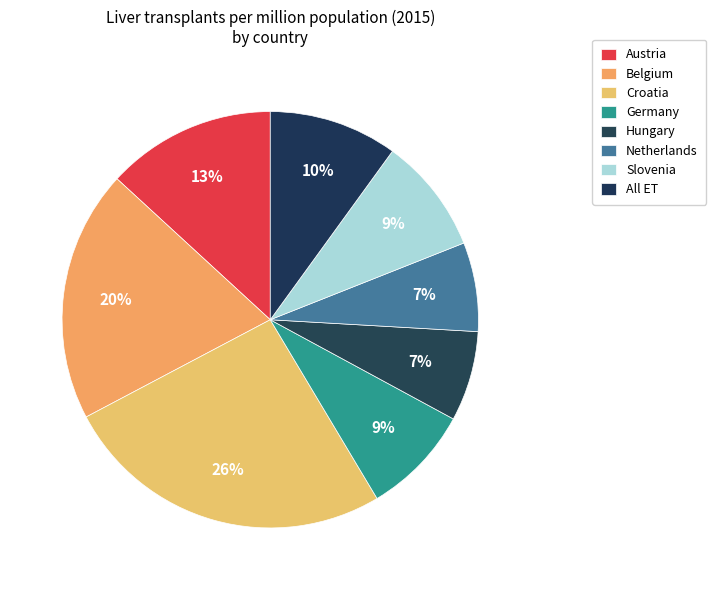

How many segments does this pie chart have?

8